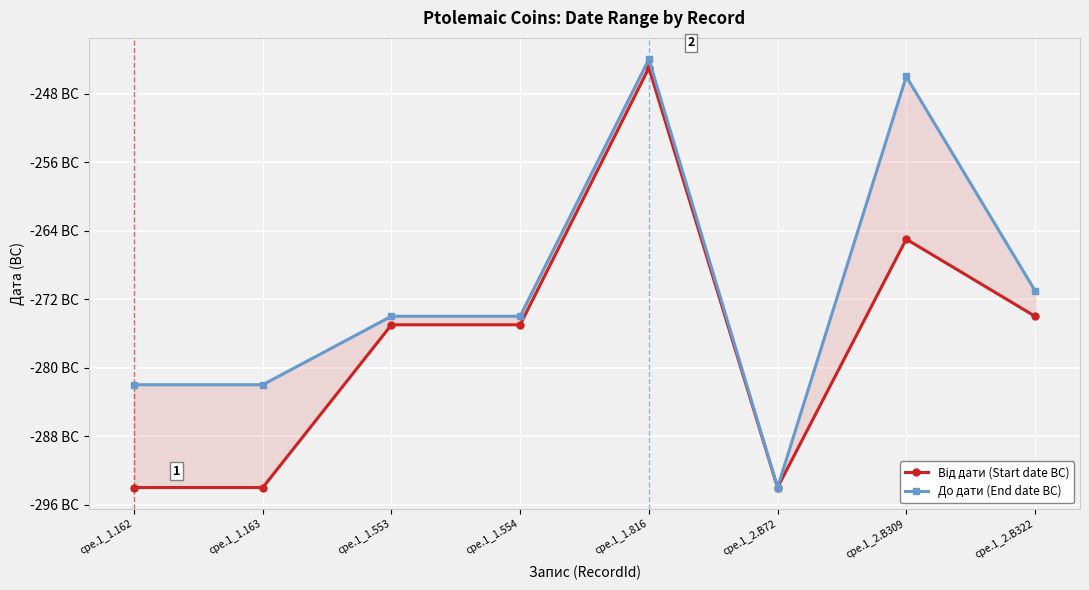

True or false: Від дати (Start date BC) and До дати (End date BC) intersect in this chart.

False